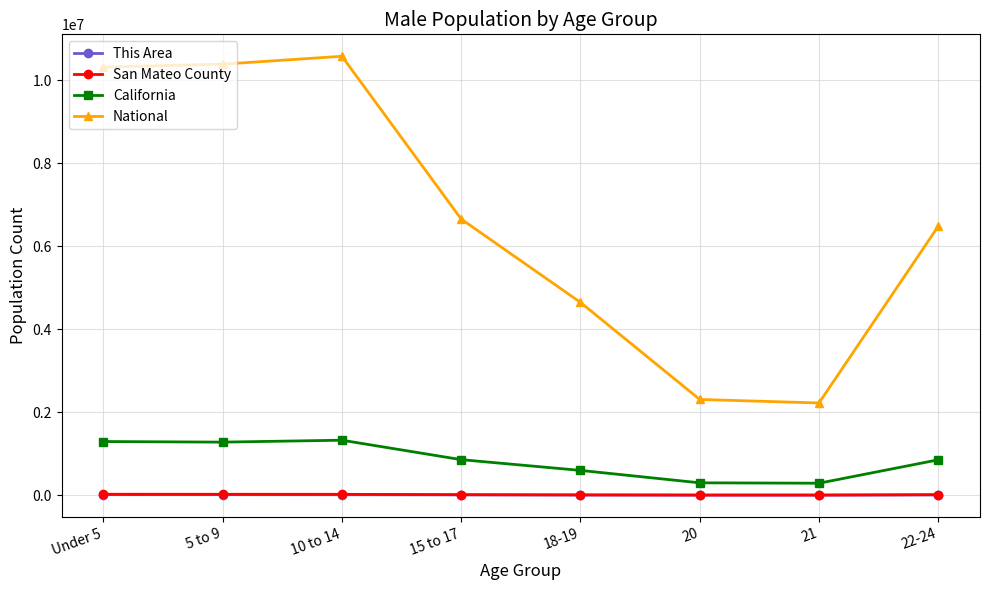

What is the difference between the second highest and minimum values in the This Area series?

11421